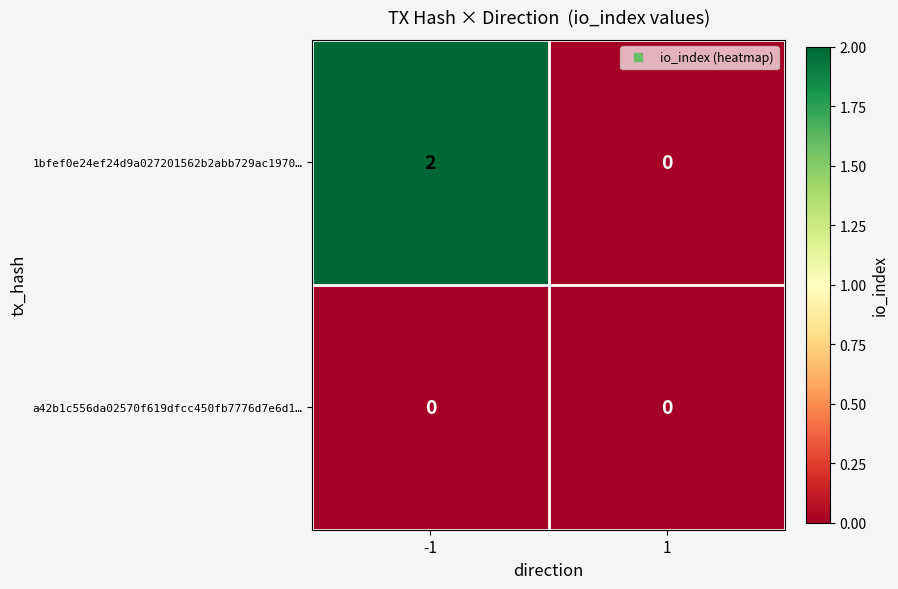

List the series in order of their peak value, highest first.

1bfef0e24ef24d9a027201562b2abb729ac1970…, a42b1c556da02570f619dfcc450fb7776d7e6d1…